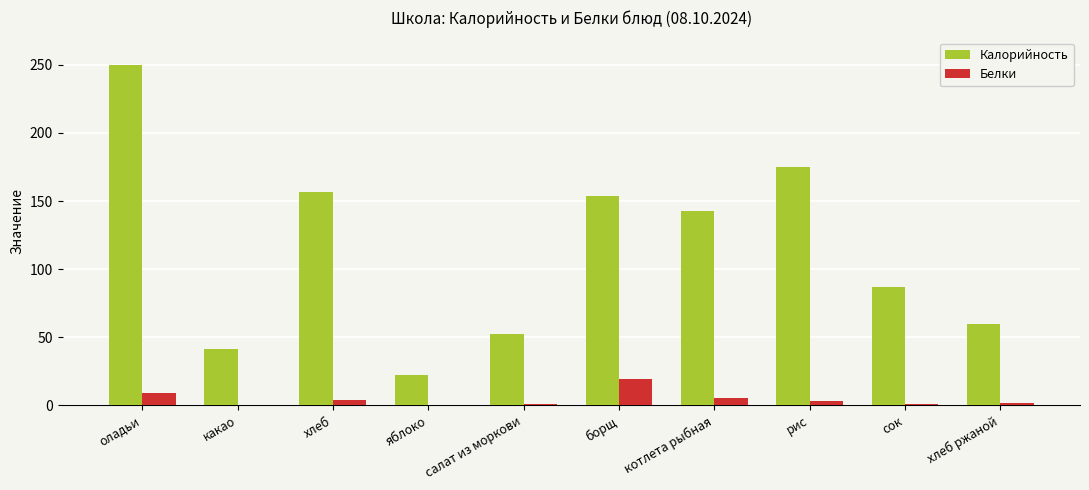

Which series has the largest total across all categories?

Калорийность